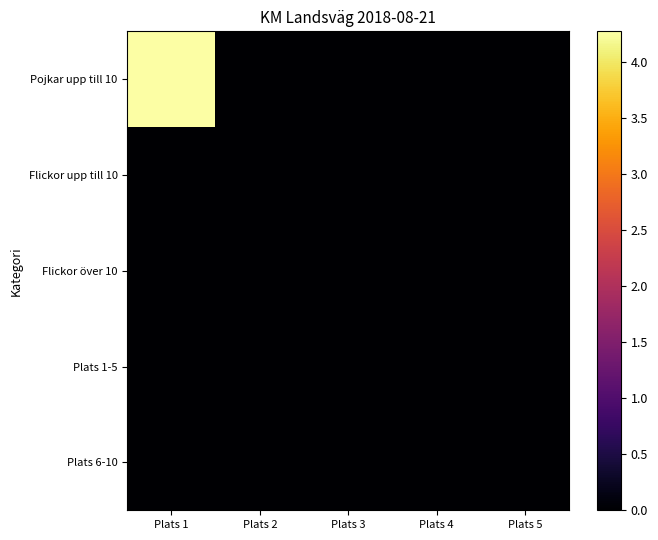

Between Plats 1 and Plats 2, which series saw the biggest shift?

Pojkar upp till 10